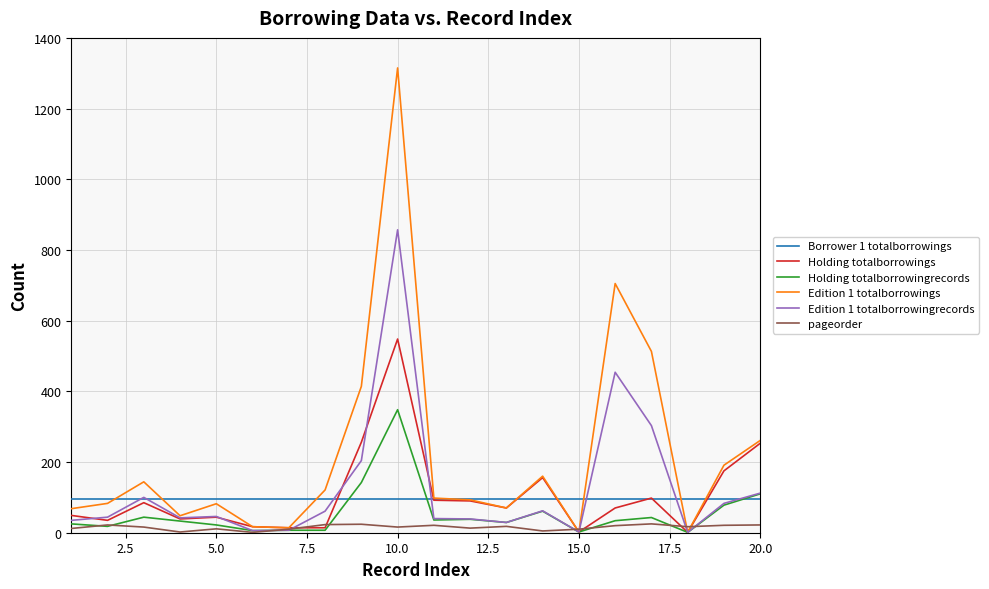

What is the greatest value displayed?

1315